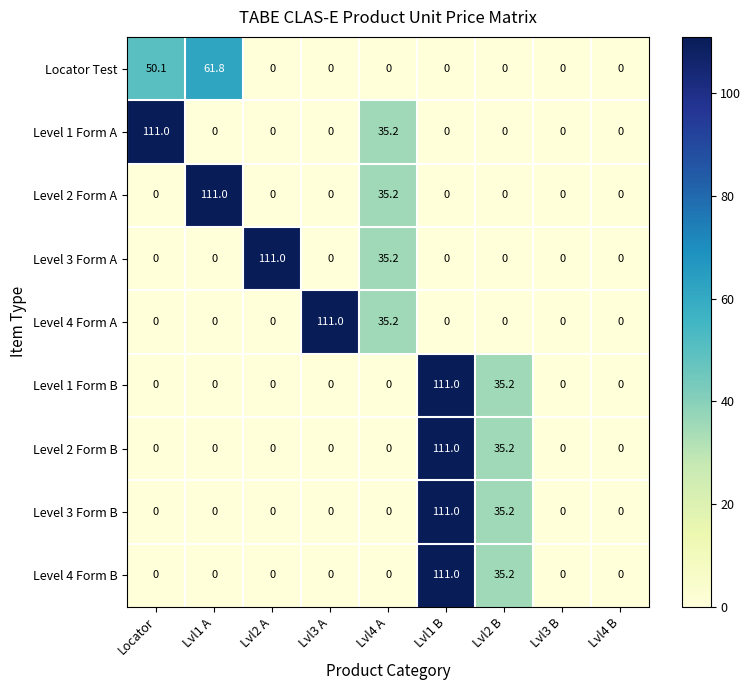

What is the difference between the highest and lowest values at Lvl2 B?

35.2